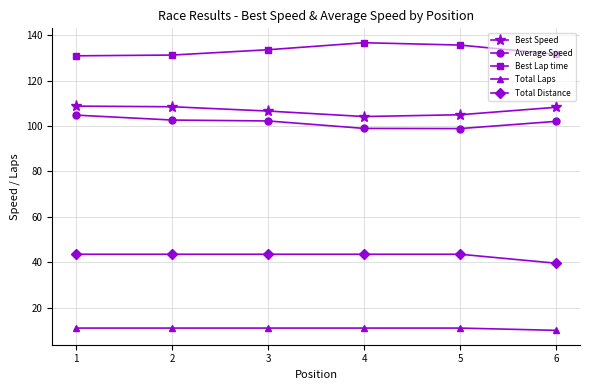

At how many categories does at least one series exceed 59?

6